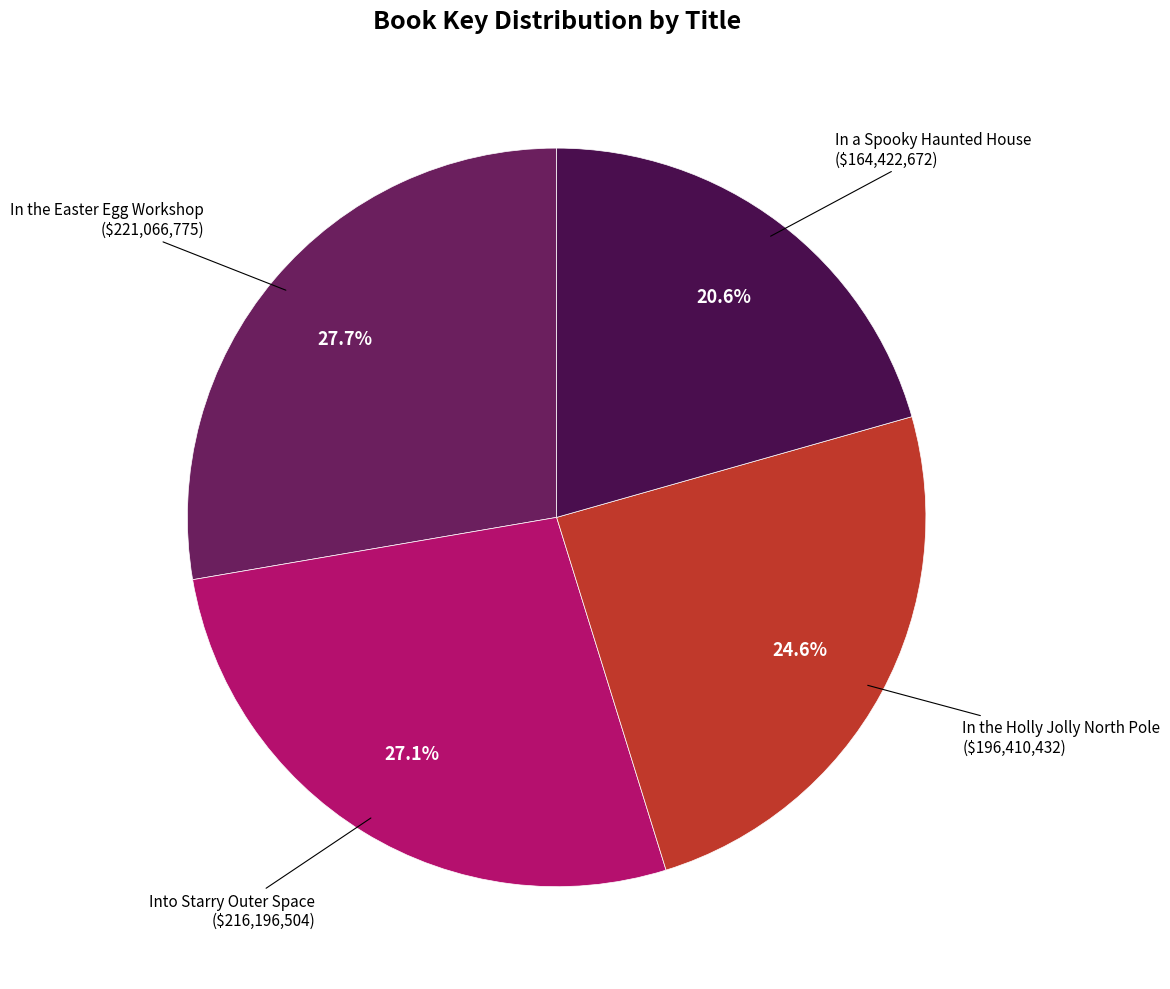

To the nearest percent, what is the average slice percentage?

25%